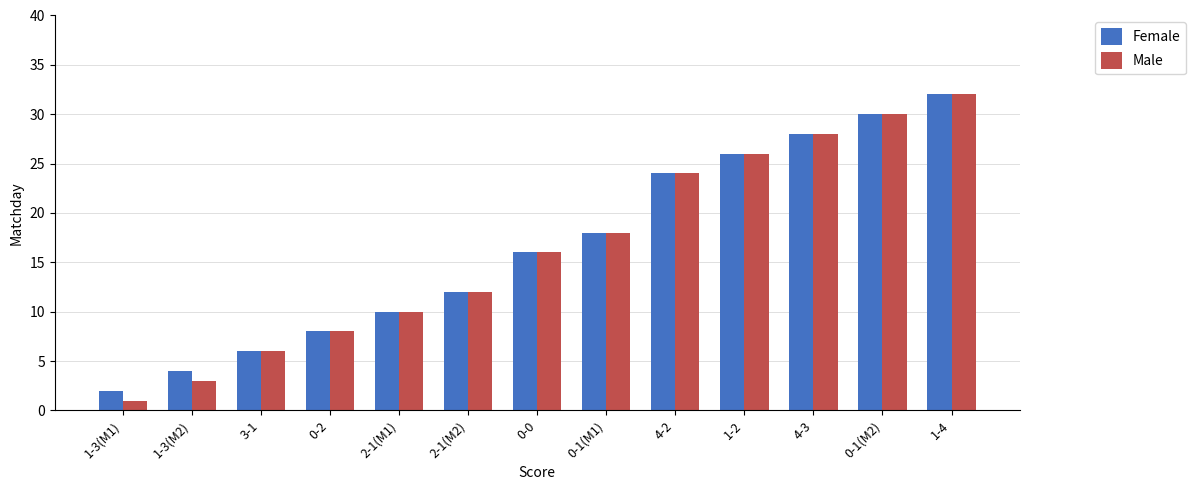

What is the difference between the maximum and second lowest values in the Male series?

29